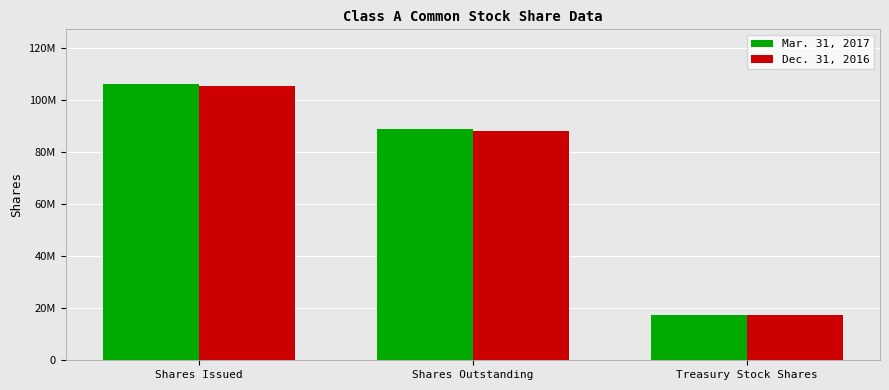

Which label corresponds to the smallest value in the chart?

Treasury Stock Shares